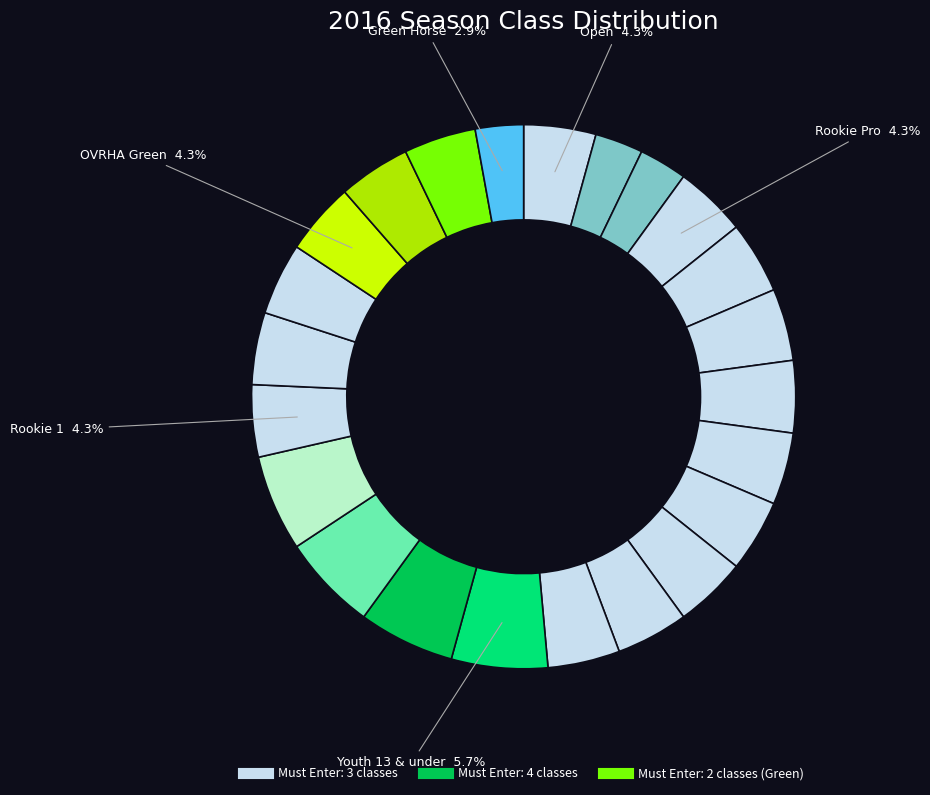

Rank the categories by value from lowest to highest.

Int Open, Limited Open, Green Horse, Open, Rookie Pro, Non Pro, Int Non Pro, Limited Non Pro, Prime Time Non Pro, Novice Open, Novice 2, Novice Non Pro, Novice NP 2, Rookie 1, Rookie Prime Time, Rookie 2, OVRHA Green, Green 1, Green 2, Youth 13 & under, Youth 14-18, Rookie Youth, Short Stirrup